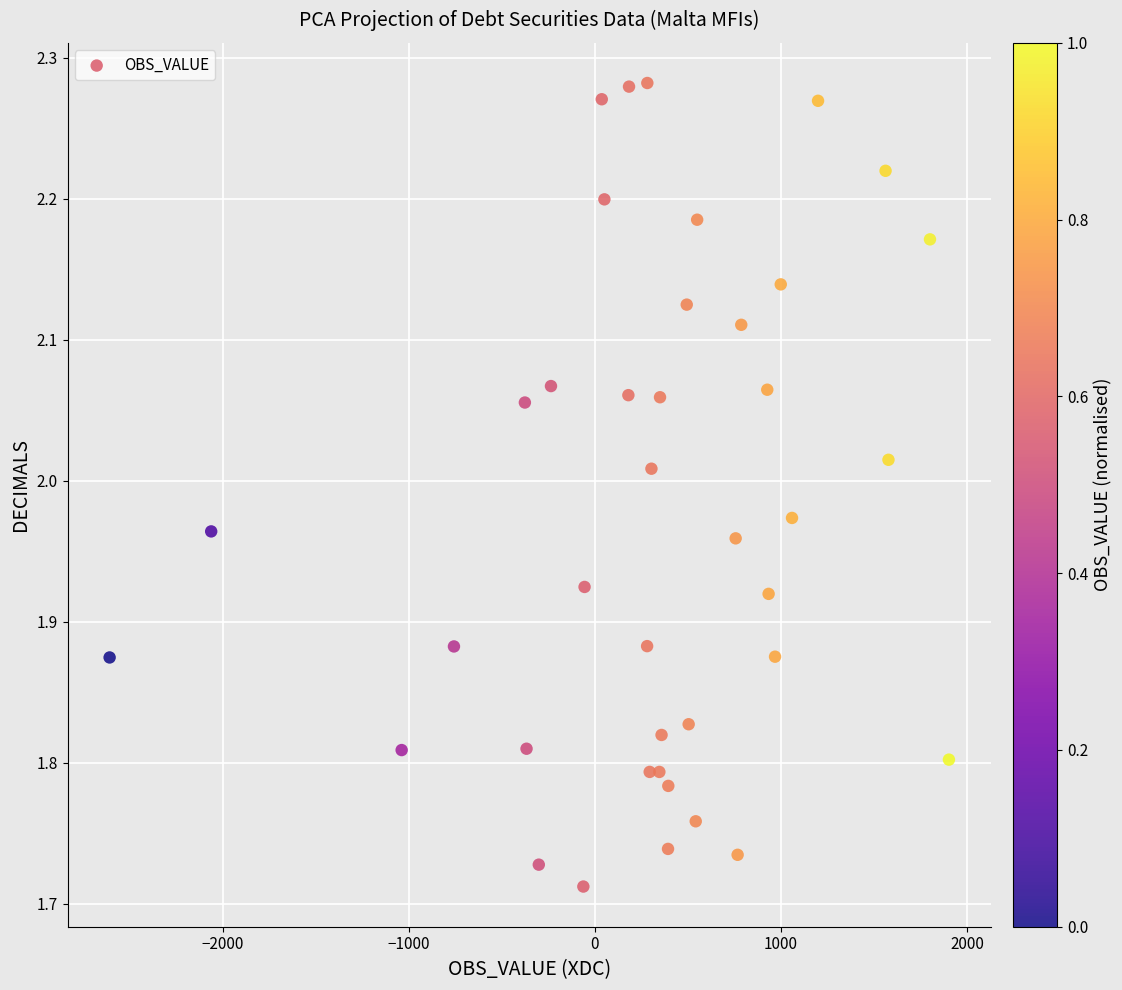

What is the range of Y values (max minus min)?

0.6